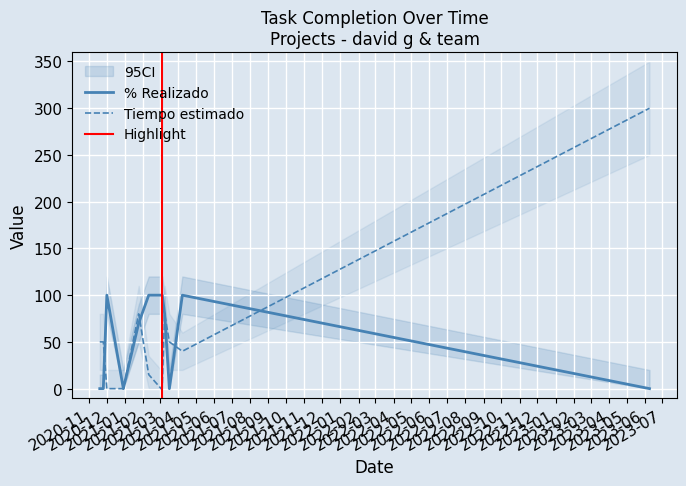

What is the maximum value for % Realizado?

100